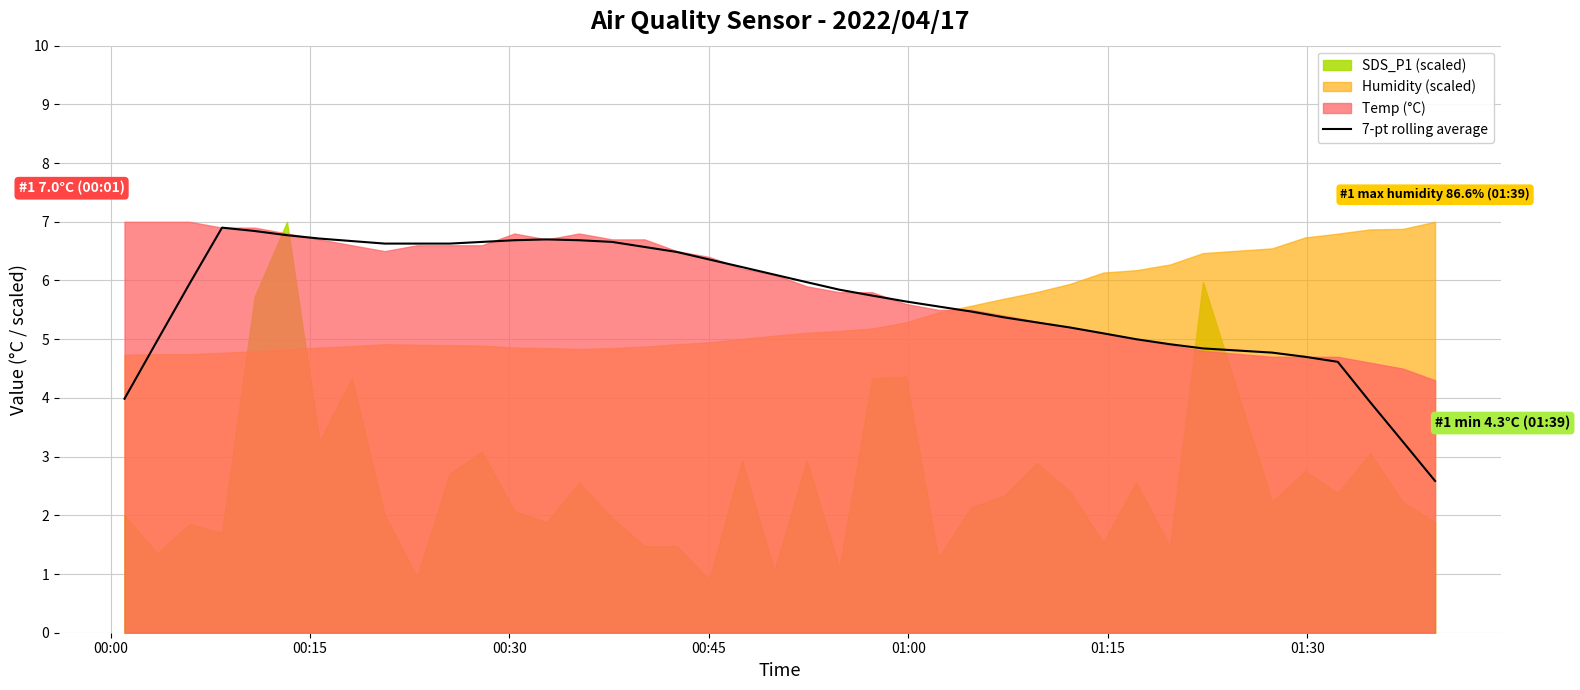

What is the minimum value for 7-pt rolling average?

2.6